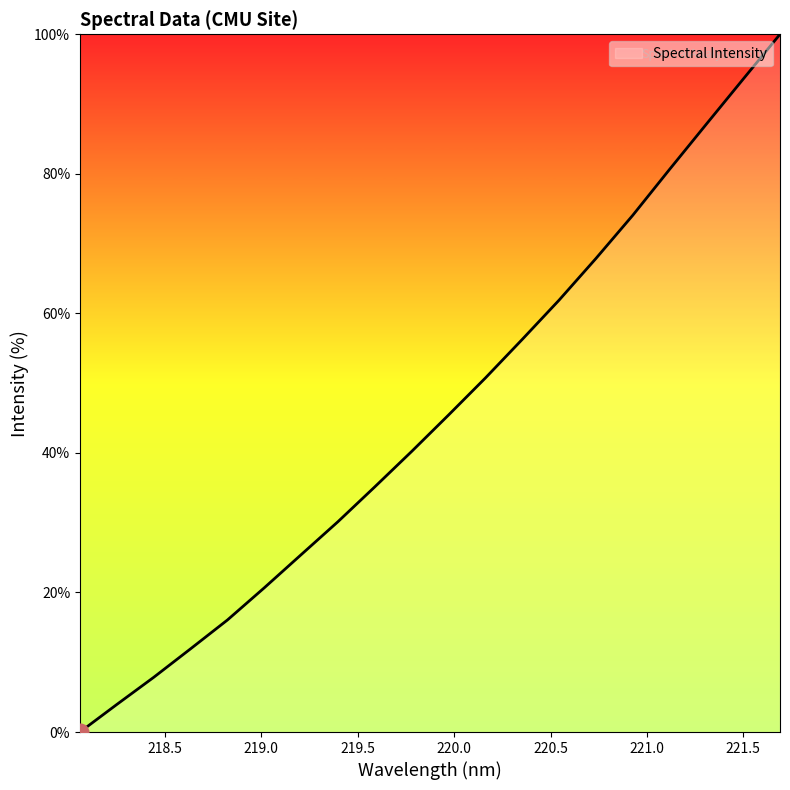

Reading left to right, extract all data points from this chart.

0.0	4.0	7.8	11.9	16.1	20.7	25.4	30.2	35.1	40.2	45.4	50.7	56.3	61.9	67.9	74.1	80.6	87.1	93.6	100.0